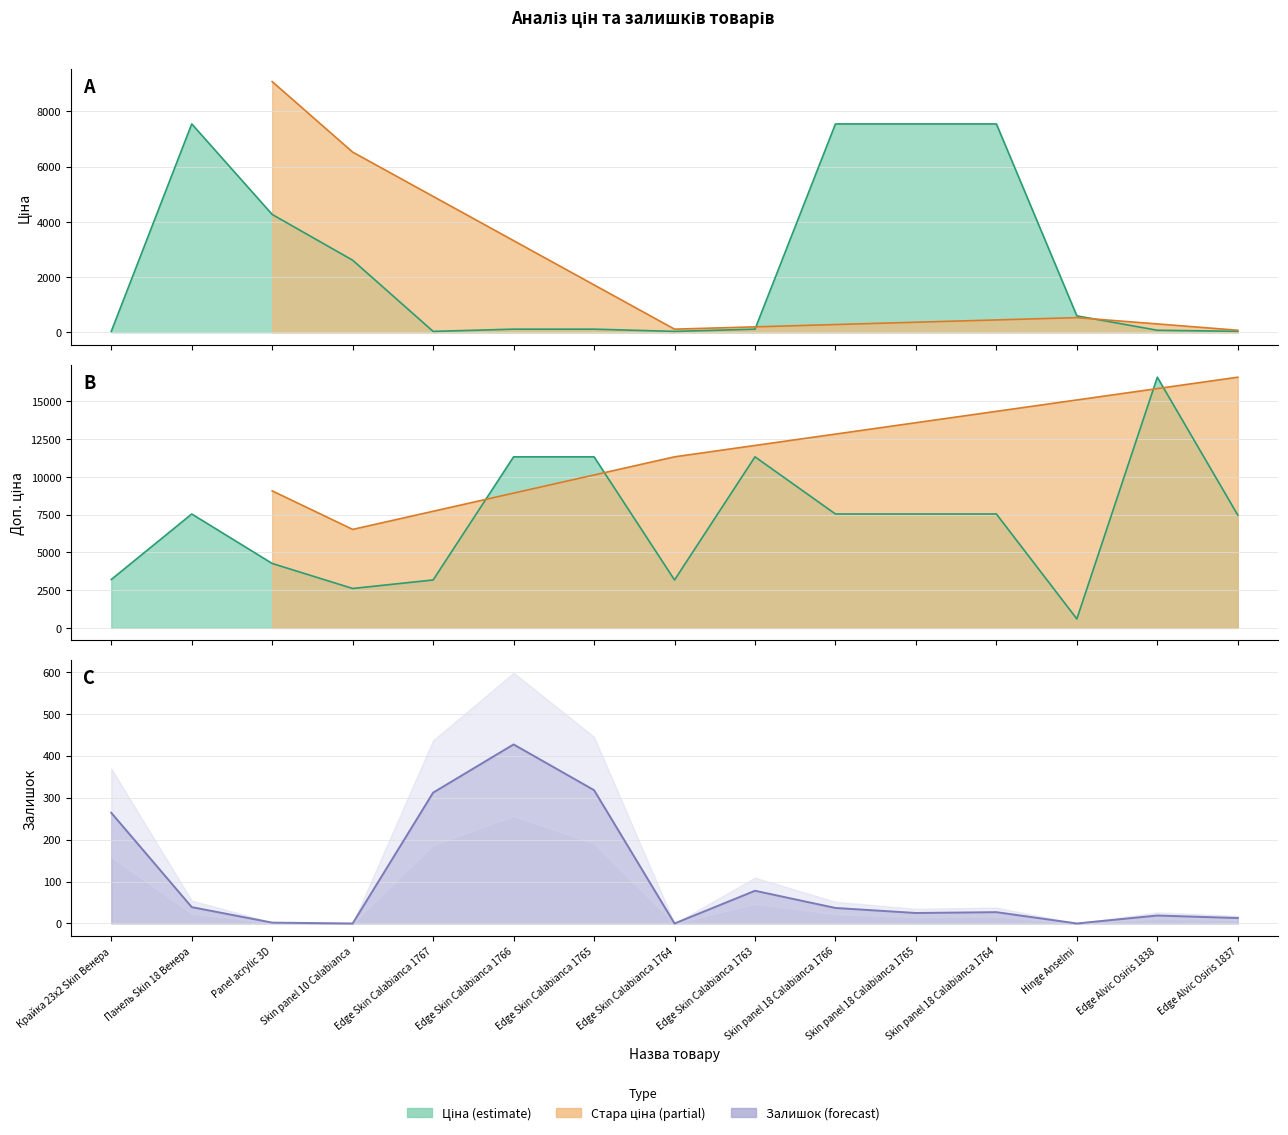

The Залишок series shows 51.4 at Панель Skin 18 Венера. True or false?

False